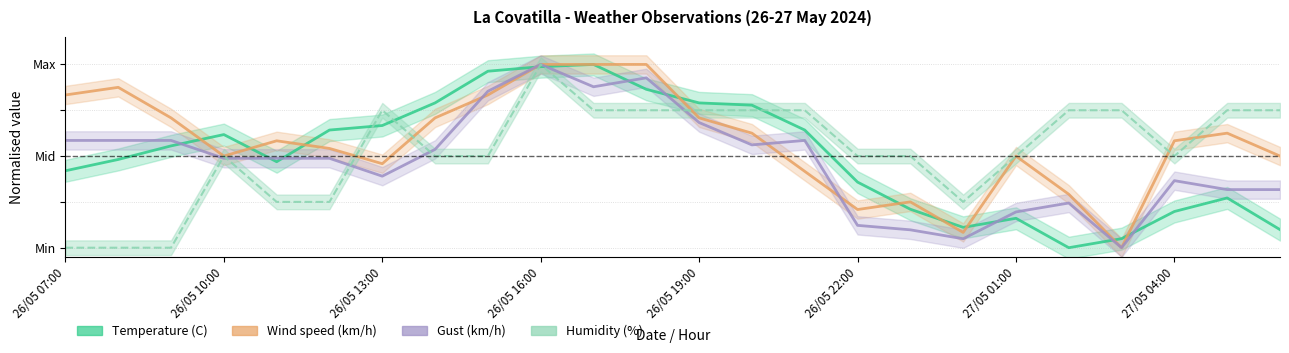

What is the difference between the maximum and minimum values in the Humidity (%) series?

1.0